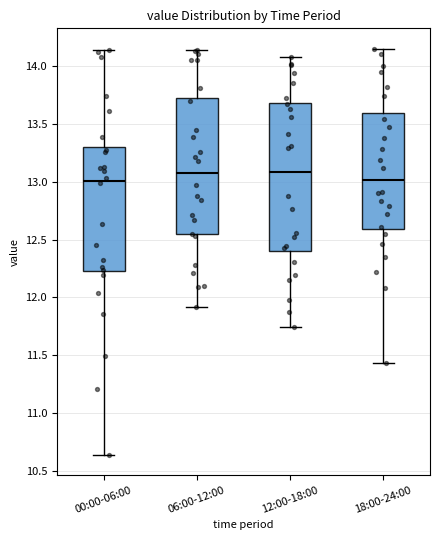

Reading left to right, transcribe this box plot: for each box, give where its median line is, the range the box spans, and where its two whiskers end, as read against the y-axis. The values are not printed on the chart, so give them approximately, as read against the axis.

00:00-06:00: median 13.00, box 12.25 to 13.30, whiskers 10.65 to 14.15
06:00-12:00: median 13.10, box 12.55 to 13.75, whiskers 11.90 to 14.15
12:00-18:00: median 13.10, box 12.40 to 13.70, whiskers 11.75 to 14.10
18:00-24:00: median 13.00, box 12.60 to 13.60, whiskers 11.45 to 14.15